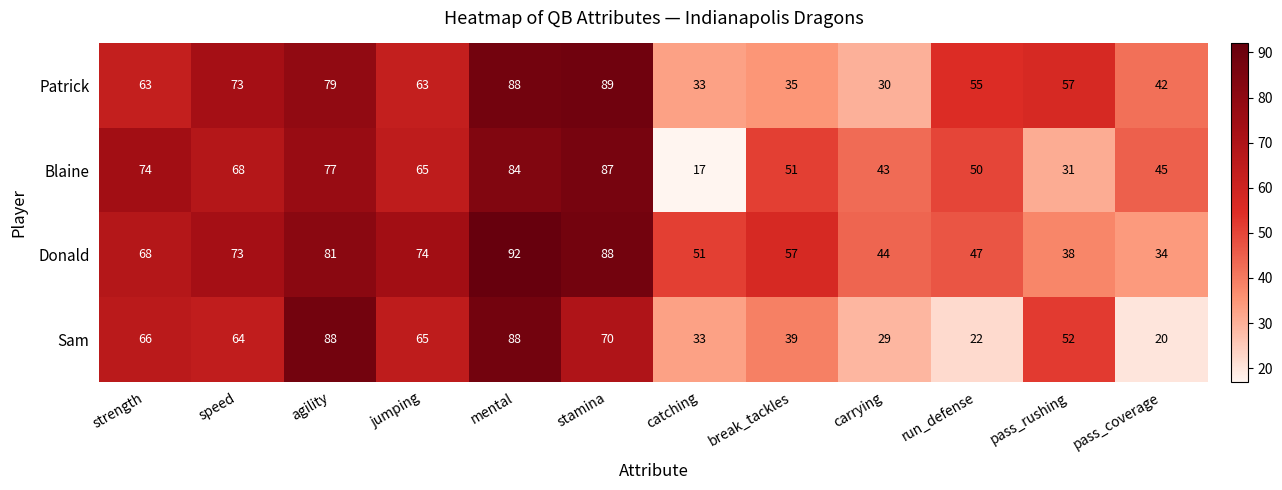

True or false: Patrick has a value of 88 at mental.

True